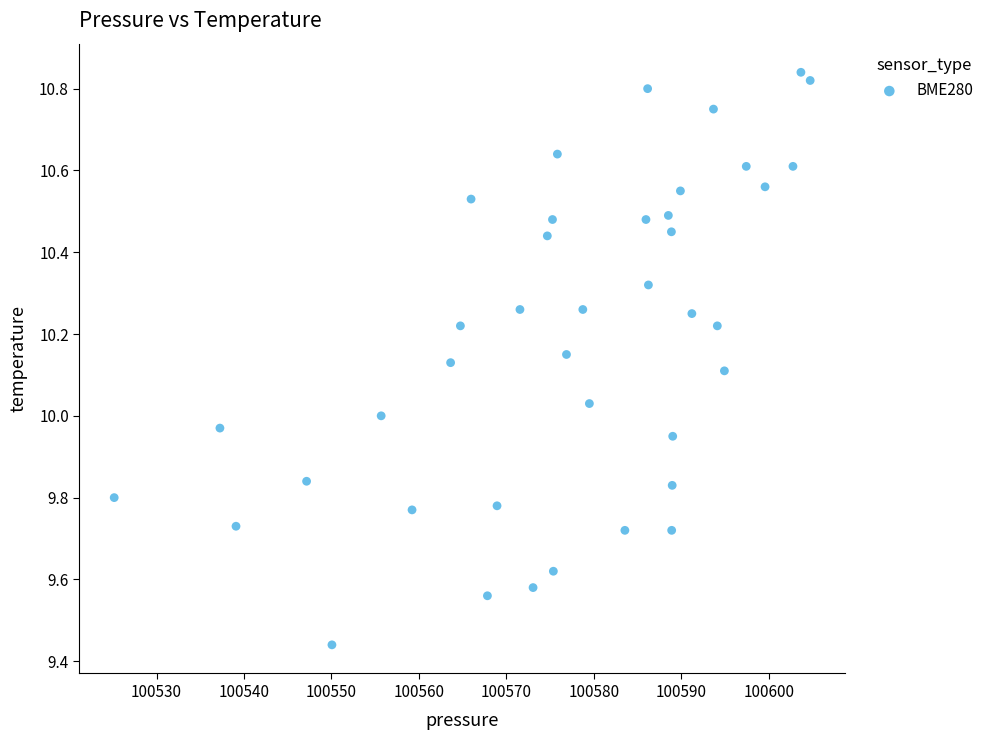

What is the range of X values (max minus min)?

79.6